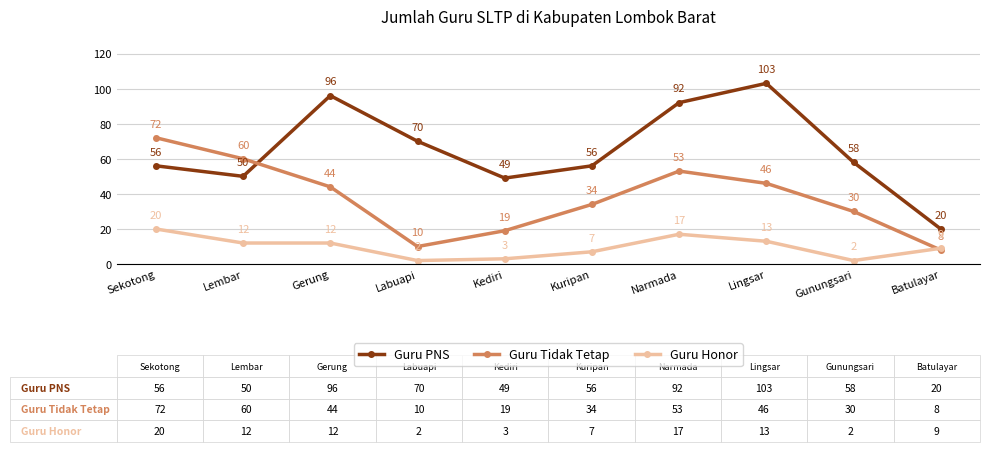

Where does the Guru Honor series first go above 12?

Sekotong